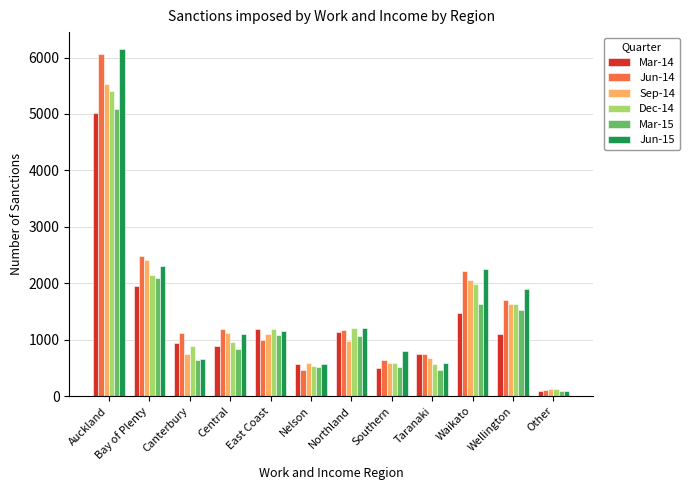

The Jun-15 series shows 655 at Canterbury. True or false?

True